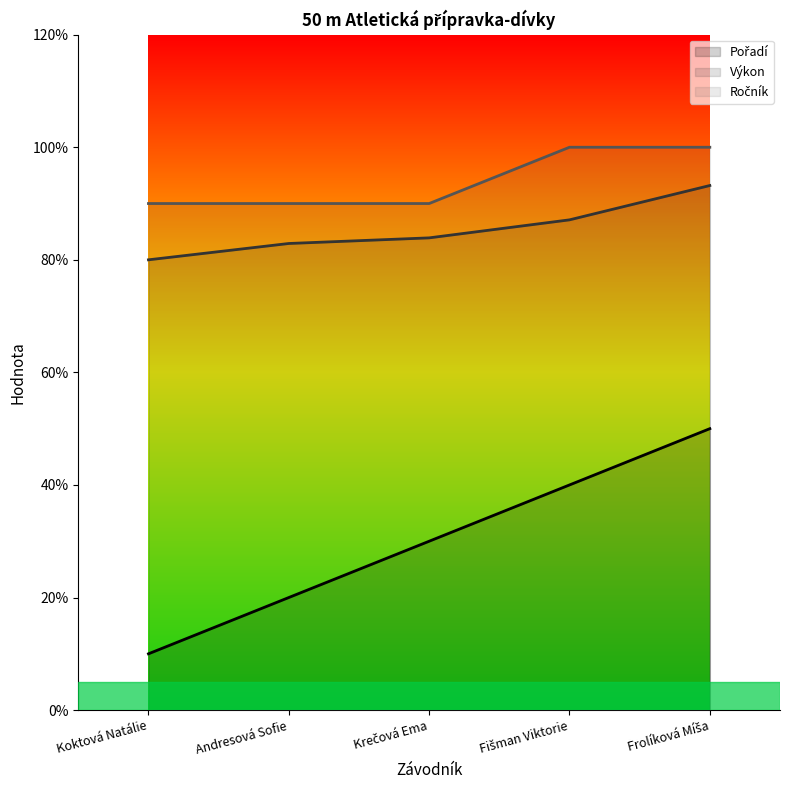

The Pořadí (line) series shows 5.9 at Fišman Viktorie. True or false?

False